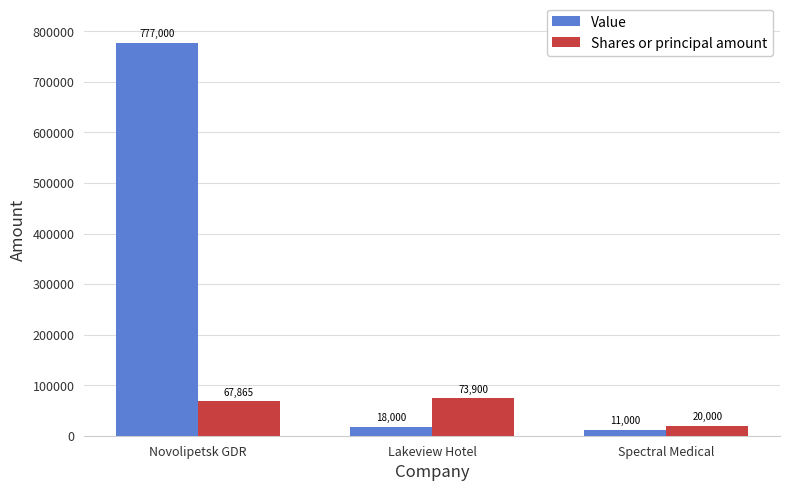

At how many categories does at least one series exceed 264858?

1